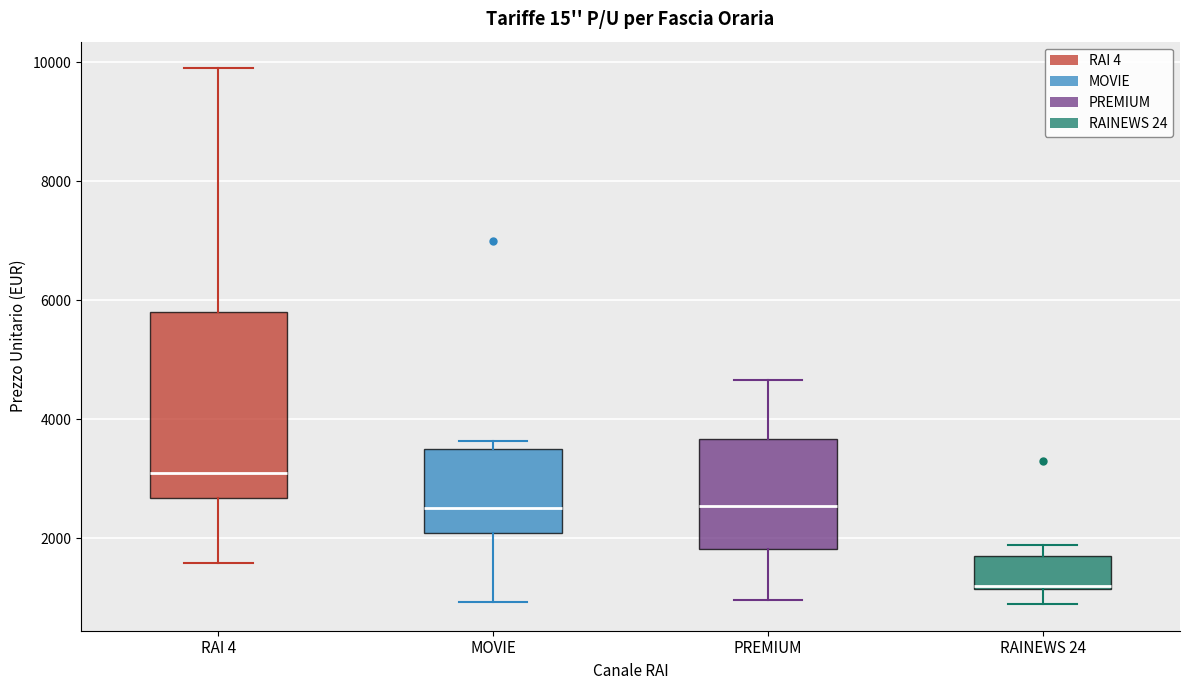

Reading left to right, transcribe this box plot: for each box, give where its median line is, the range the box spans, and where its two whiskers end, as read against the y-axis. The values are not printed on the chart, so give them approximately, as read against the axis.

RAI 4: median 3200, box 2600 to 5800, whiskers 1600 to 10000
MOVIE: median 2600, box 2000 to 3400, whiskers 1000 to 3600
PREMIUM: median 2600, box 1800 to 3600, whiskers 1000 to 4600
RAINEWS 24: median 1200, box 1200 to 1600, whiskers 800 to 1800